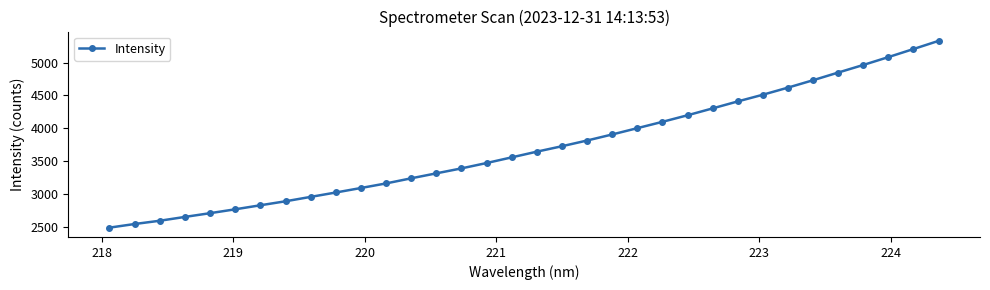

What is the sum of all values?

126152.7